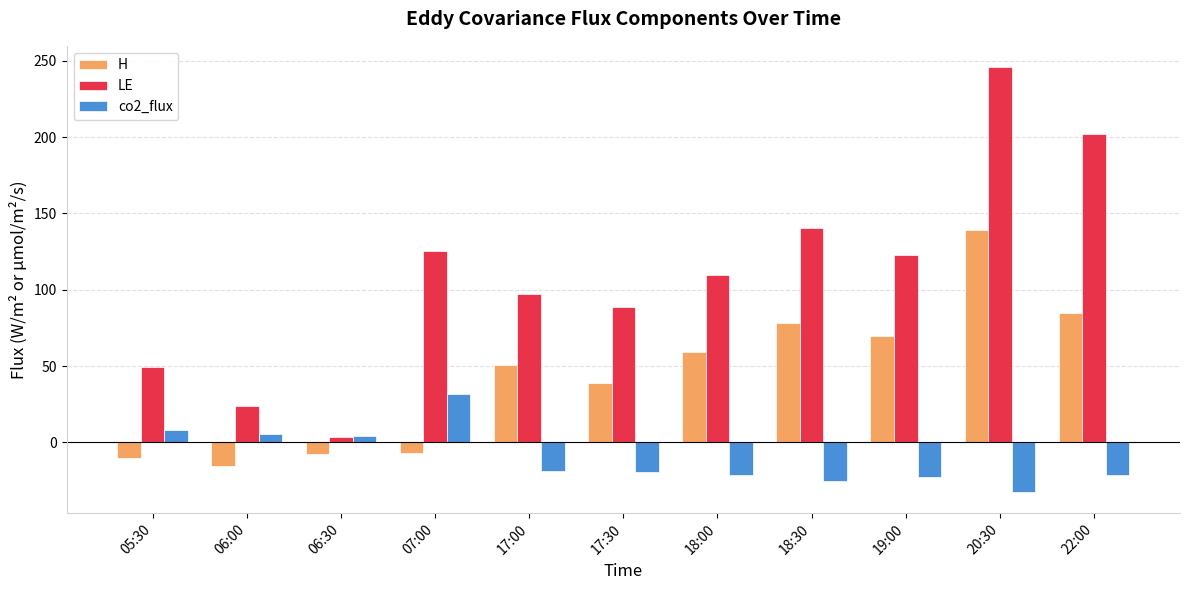

How many bars are there in total?

33